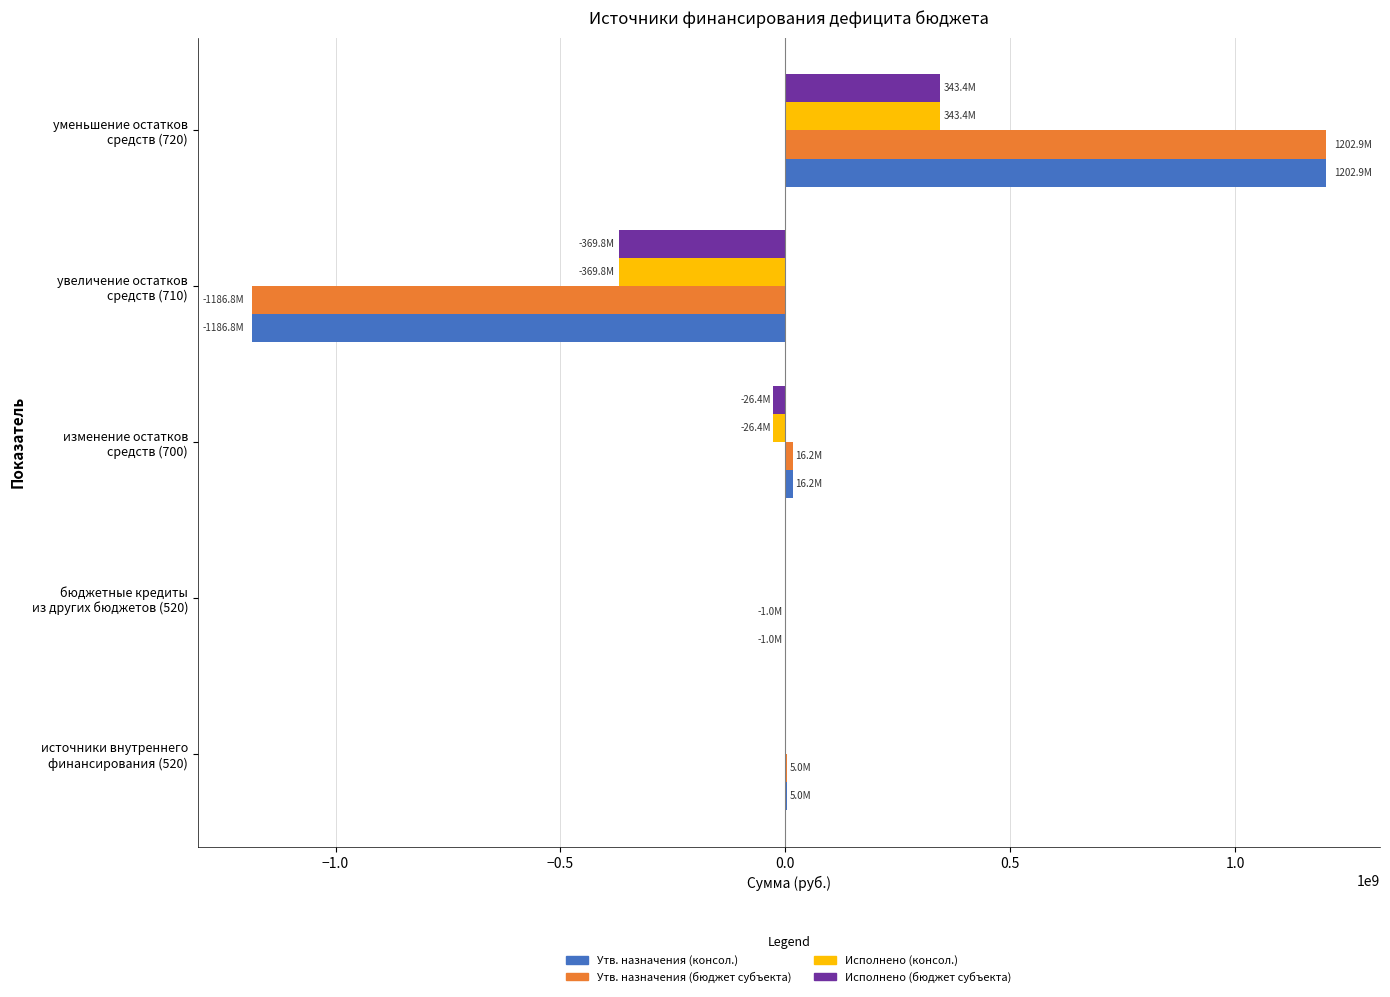

What is the maximum value shown in the chart?

1202933008.6